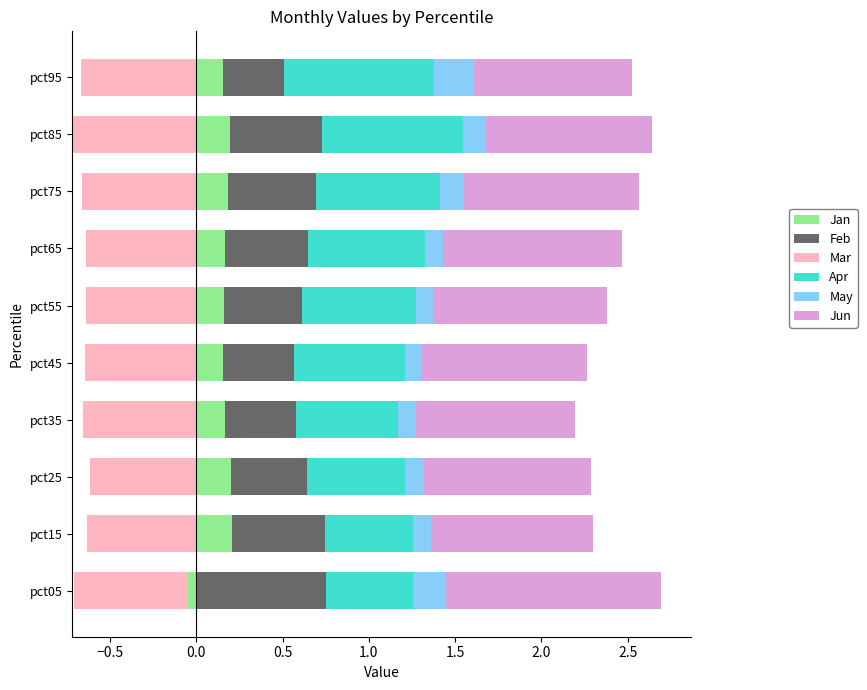

What is the average value of the Jan series?

0.2